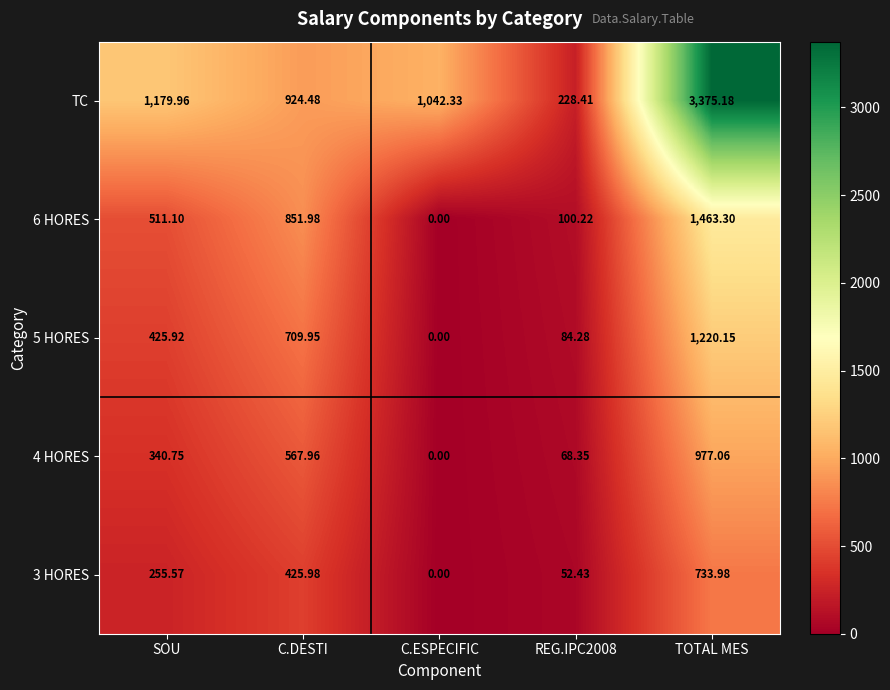

Which category has the highest value in the 5 HORES series?

TOTAL MES